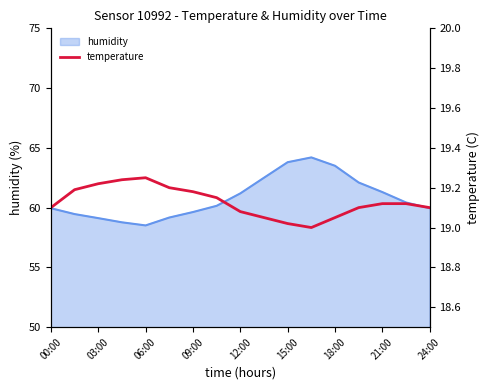

The humidity series shows 32.5 at 00:00. True or false?

False